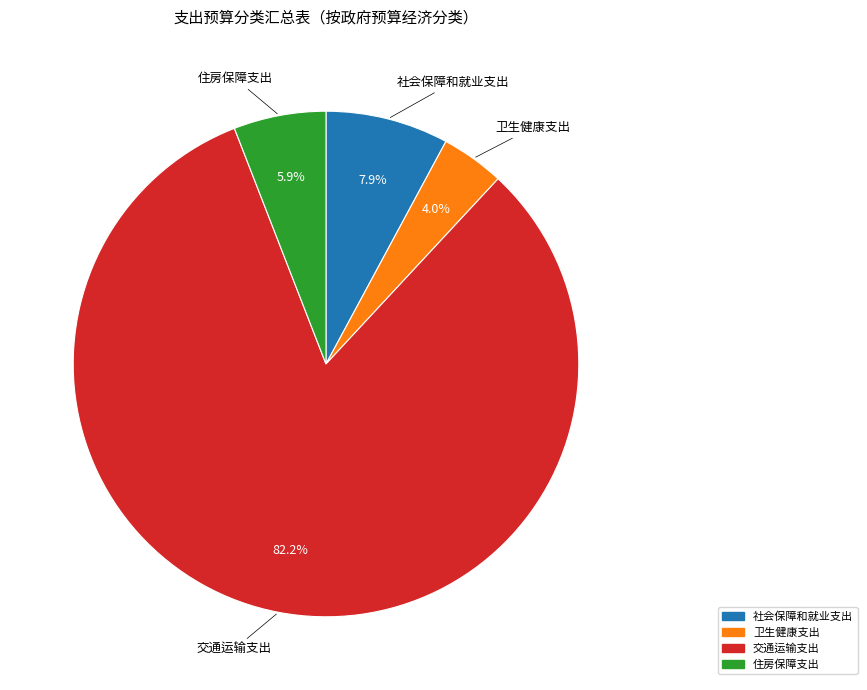

Rank the categories by value from highest to lowest.

交通运输支出, 社会保障和就业支出, 住房保障支出, 卫生健康支出